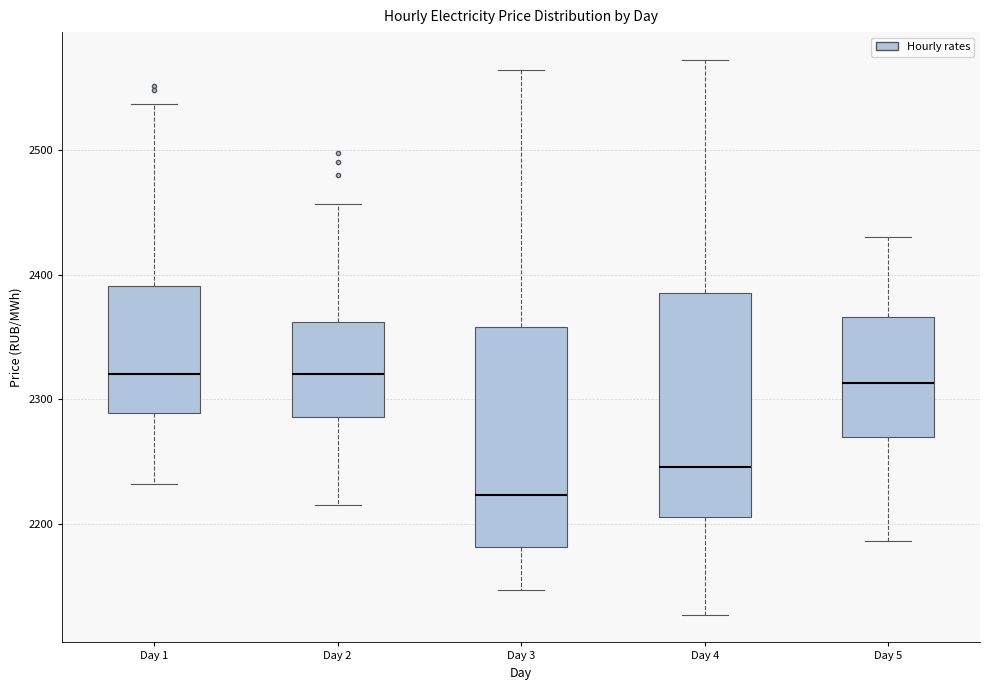

Reading left to right, transcribe this box plot: for each box, give where its median line is, the range the box spans, and where its two whiskers end, as read against the y-axis. The values are not printed on the chart, so give them approximately, as read against the axis.

Day 1: median 2320, box 2290 to 2390, whiskers 2230 to 2540
Day 2: median 2320, box 2290 to 2360, whiskers 2220 to 2460
Day 3: median 2220, box 2180 to 2360, whiskers 2150 to 2560
Day 4: median 2250, box 2210 to 2390, whiskers 2130 to 2570
Day 5: median 2310, box 2270 to 2370, whiskers 2190 to 2430